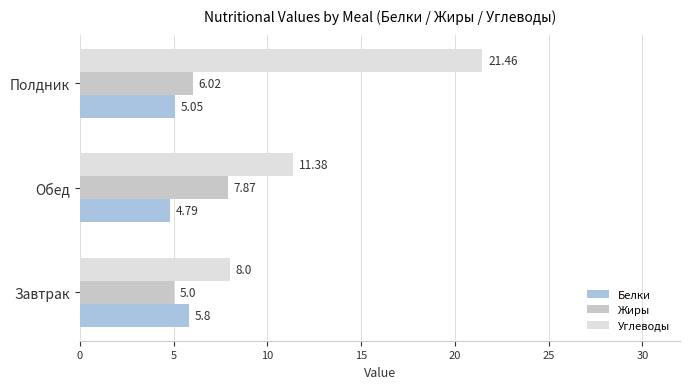

Is the value of Белки at Полдник greater than the value of Углеводы at Обед?

No